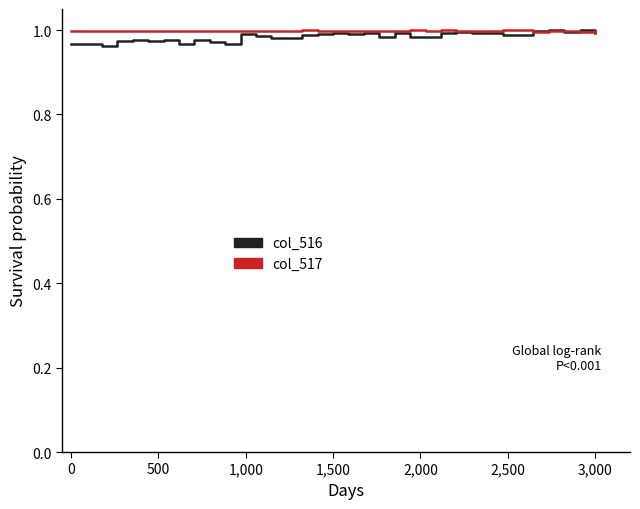

Rank the series by their average value, from lowest to highest.

col_516, col_517